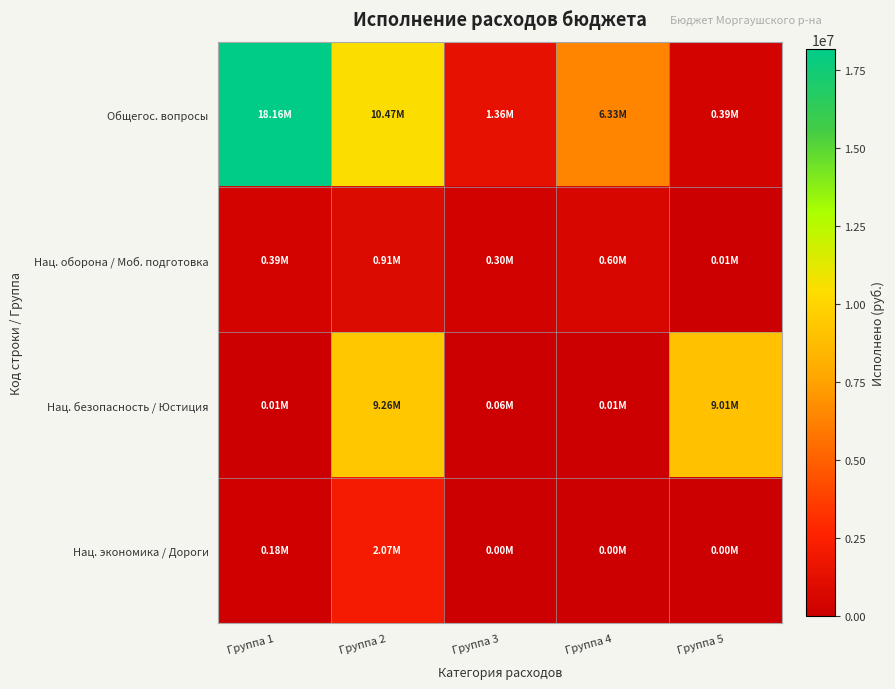

What is the maximum value shown in the chart?

18159432.6